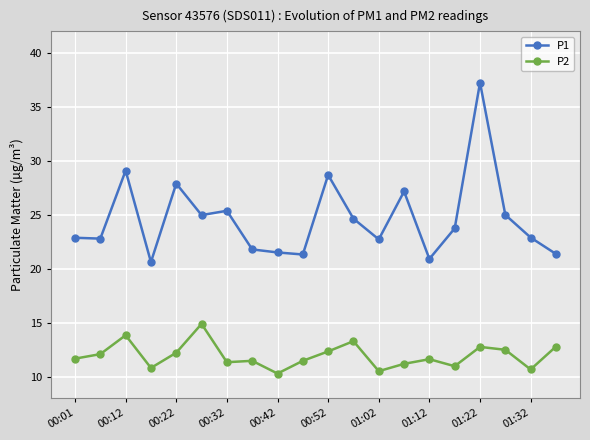

What is the difference between the second highest and minimum values in the P1 series?

8.5